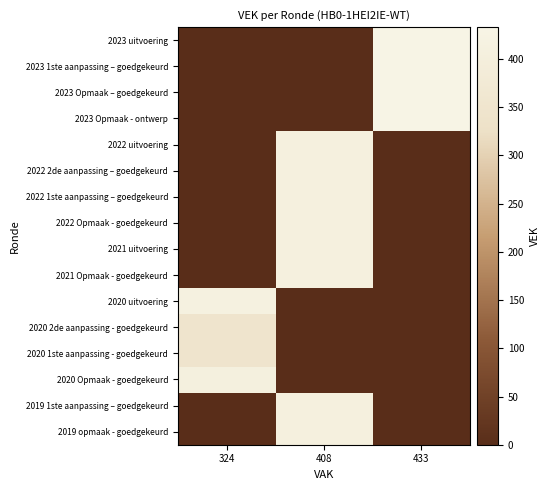

At 408, list the series in order from smallest to largest.

2023 uitvoering, 2023 1ste aanpassing – goedgekeurd, 2023 Opmaak – goedgekeurd, 2023 Opmaak - ontwerp, 2020 uitvoering, 2020 2de aanpassing - goedgekeurd, 2020 1ste aanpassing - goedgekeurd, 2020 Opmaak - goedgekeurd, 2022 uitvoering, 2022 2de aanpassing – goedgekeurd, 2022 1ste aanpassing – goedgekeurd, 2022 Opmaak - goedgekeurd, 2021 uitvoering, 2021 Opmaak - goedgekeurd, 2019 1ste aanpassing – goedgekeurd, 2019 opmaak - goedgekeurd